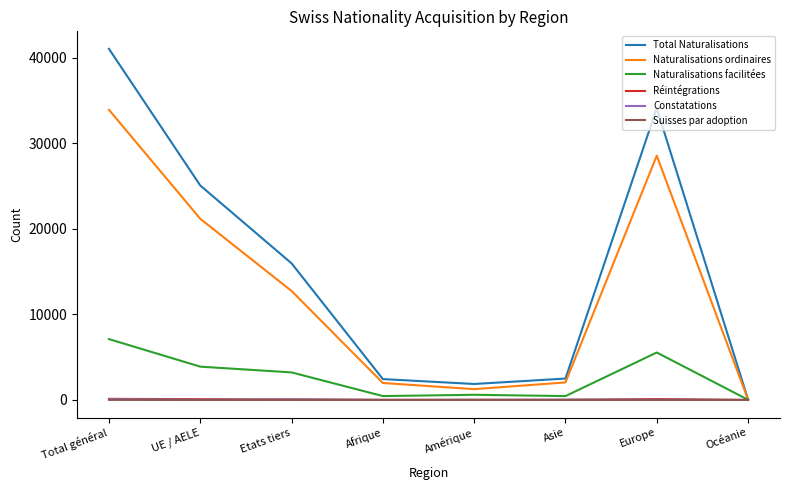

What is the maximum value for Total Naturalisations?

41010